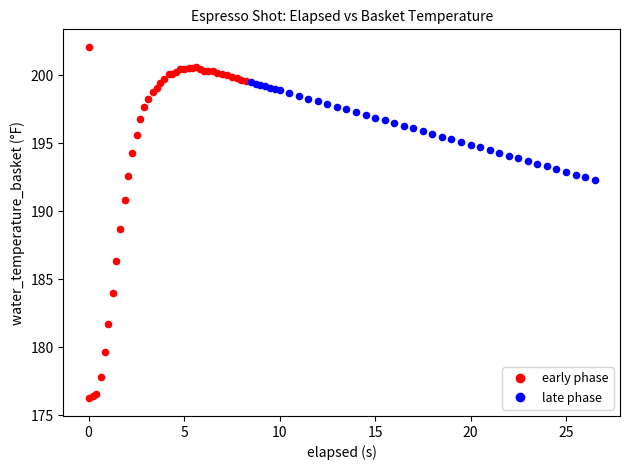

Which series reaches the minimum Y coordinate?

early phase